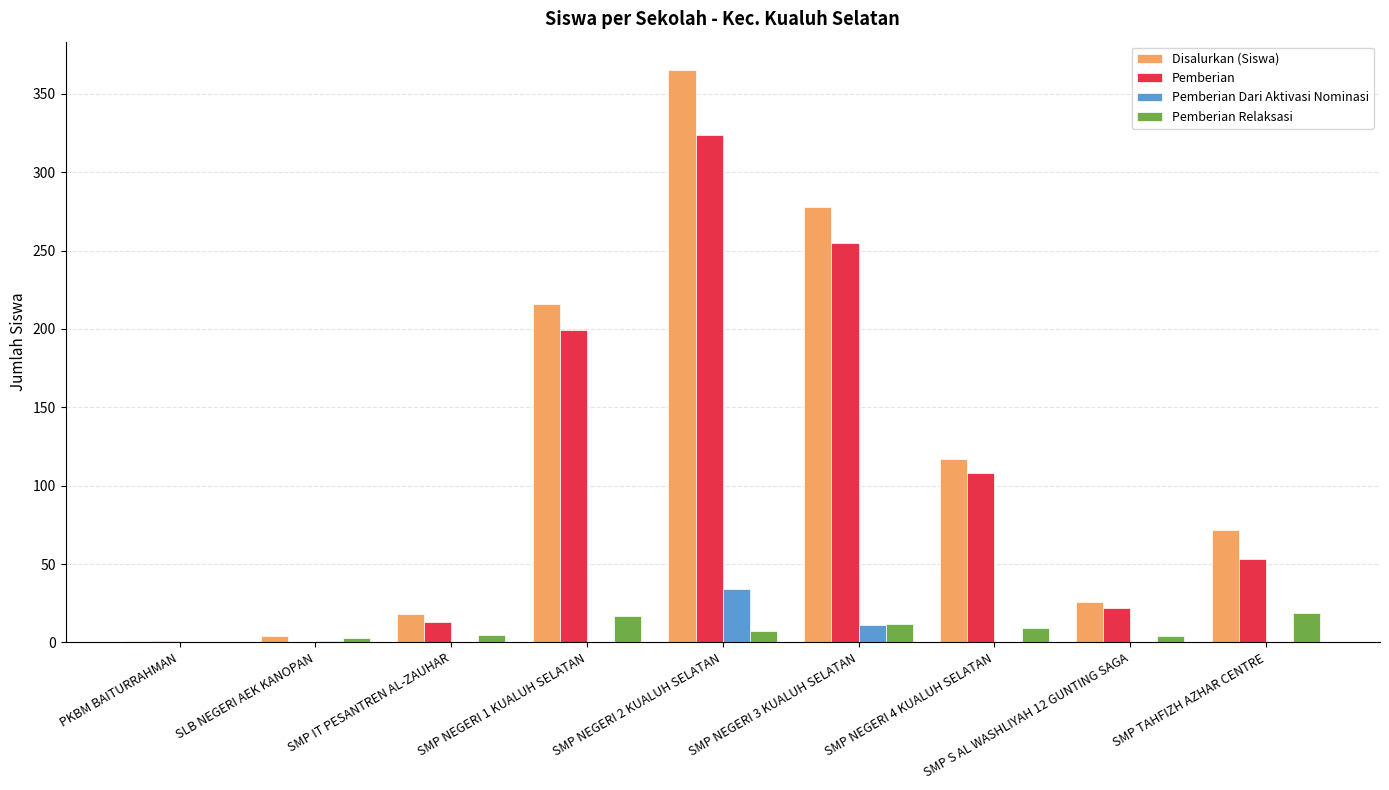

What is the total value across all series at SMP NEGERI 2 KUALUH SELATAN?

730